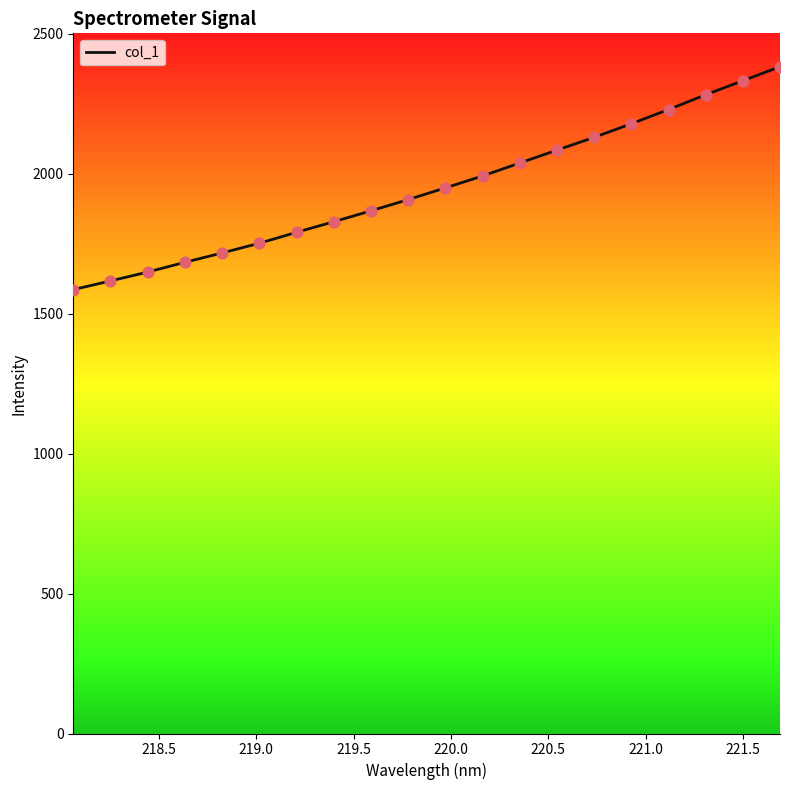

What is the greatest value displayed?

2383.2